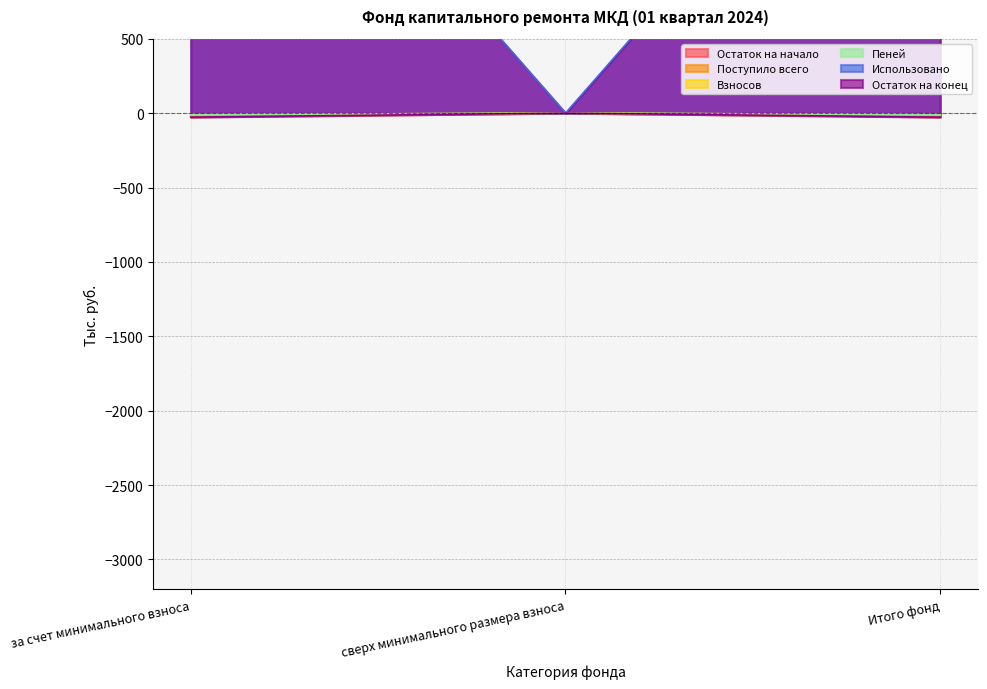

What is the difference between the maximum and minimum values in the Поступило всего series?

17.6